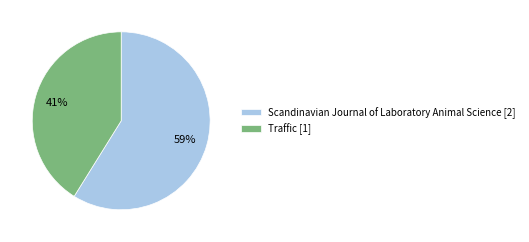

How many segments does this pie chart have?

2